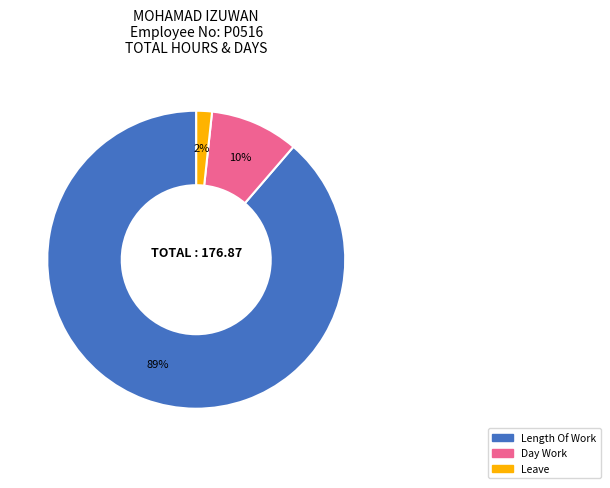

Which category has the smallest portion of the pie?

Leave